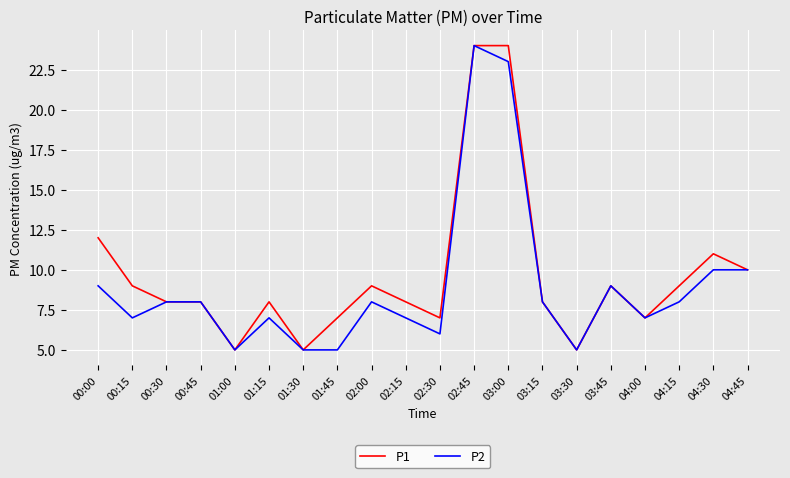

What is the sum of all P2 values?

179